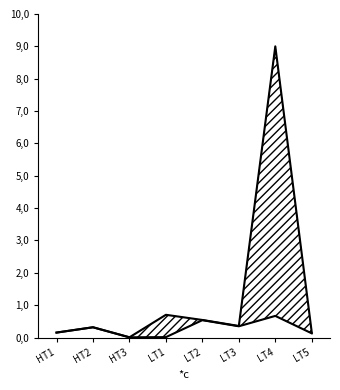

At which category does IOD Total reach its first local peak?

HT2